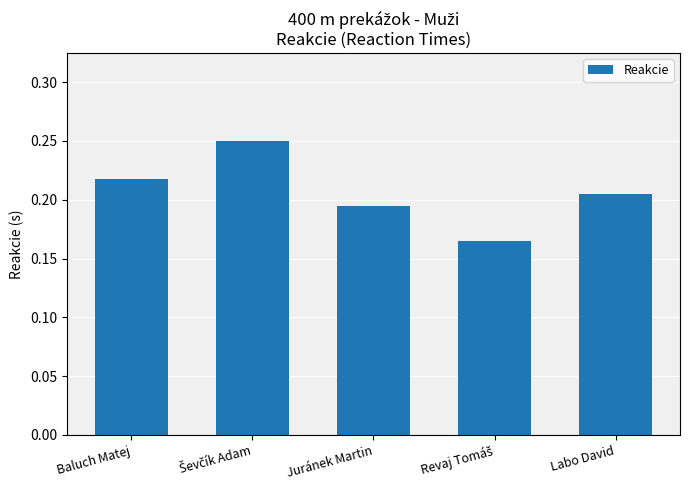

What is the difference between the maximum and second lowest values?

0.1